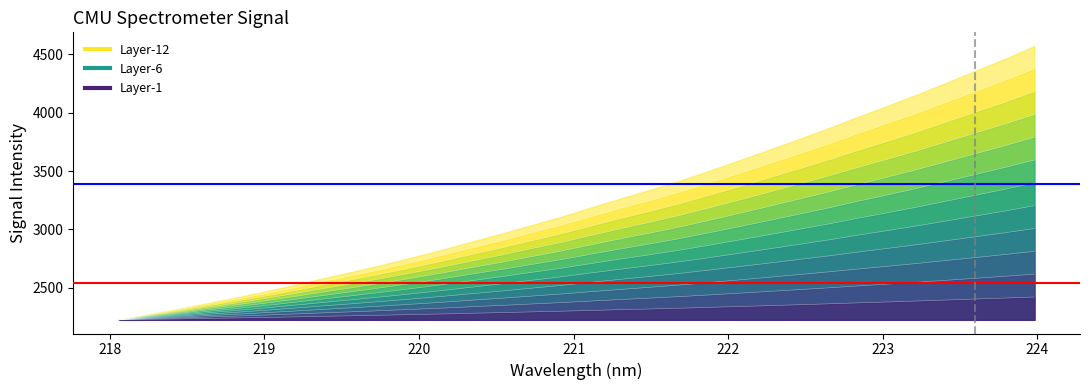

What is the sum of all values?

100924.3